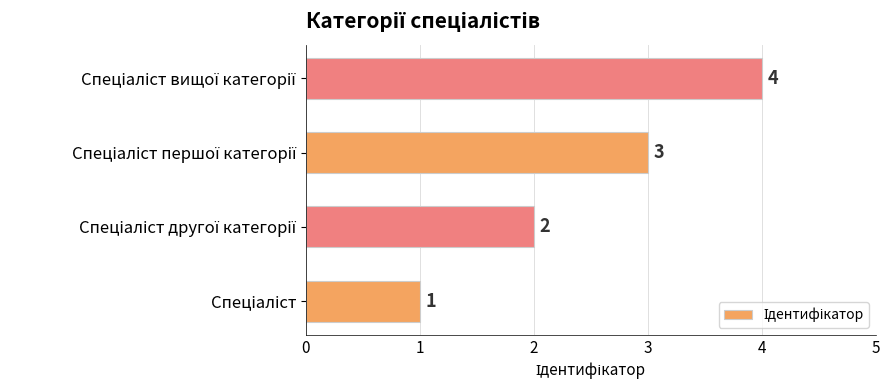

What is the maximum value shown in the chart?

4